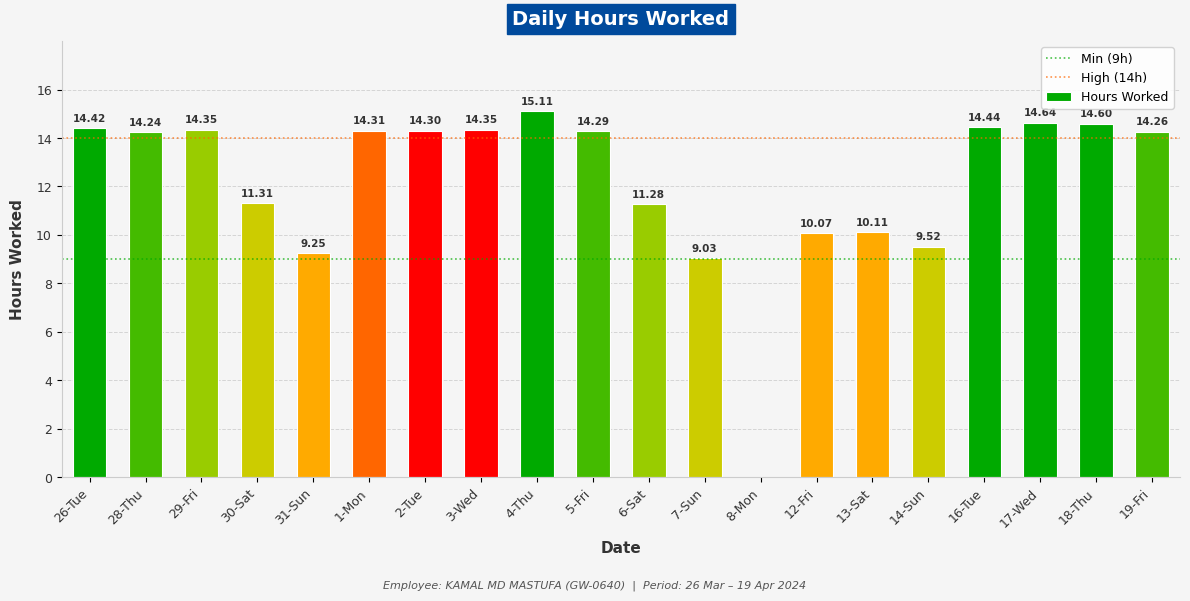

What is the approximate value at 28-Thu?

14.2